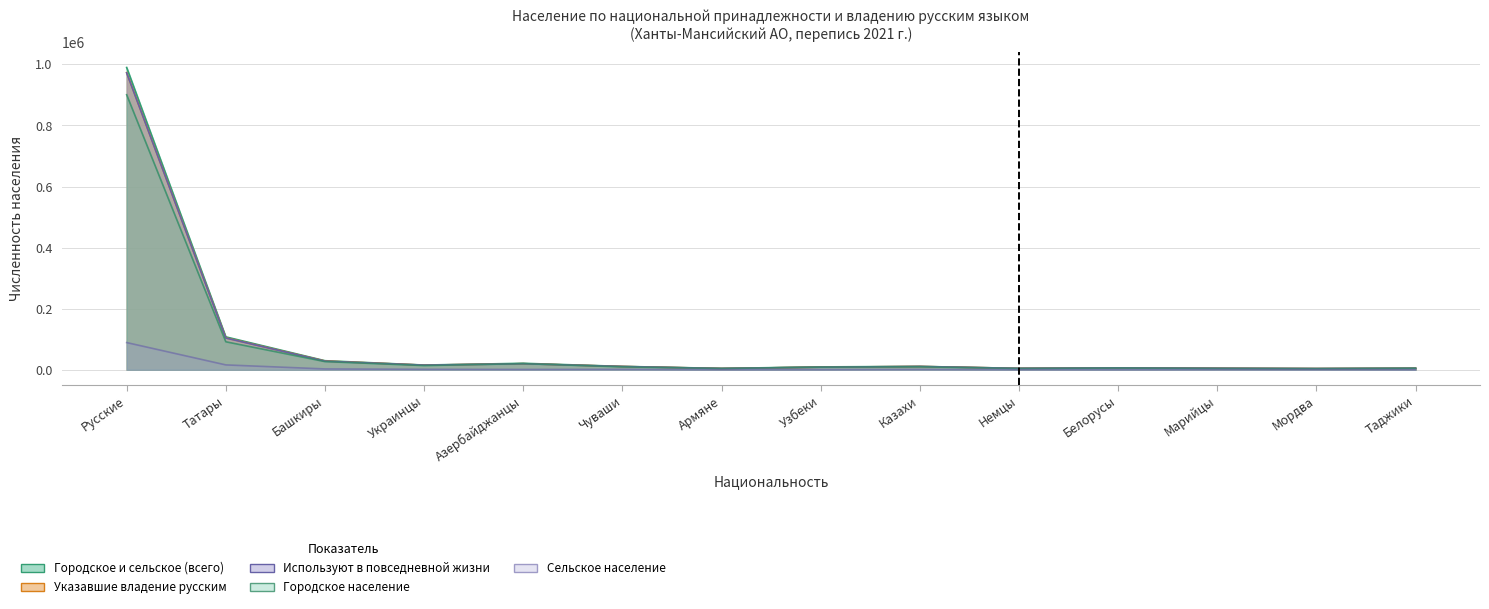

What is the difference between the maximum and second lowest values in the Указавшие владение русским series?

968605